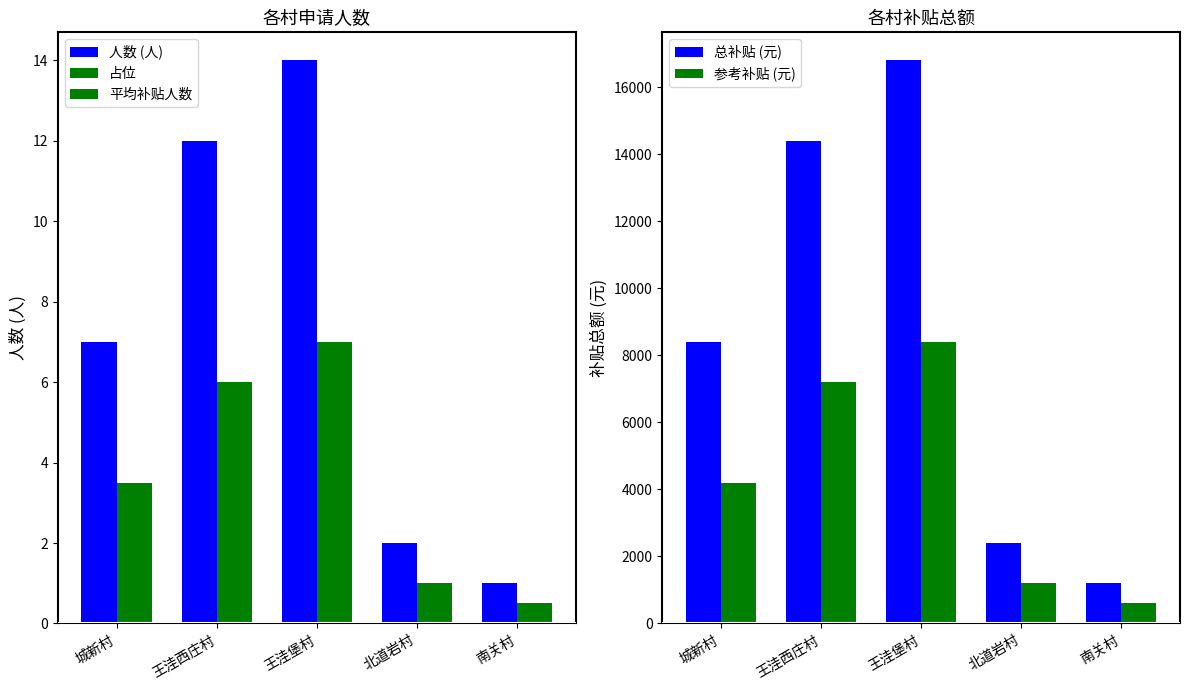

What is the total value across all series at 城新村?

12610.5